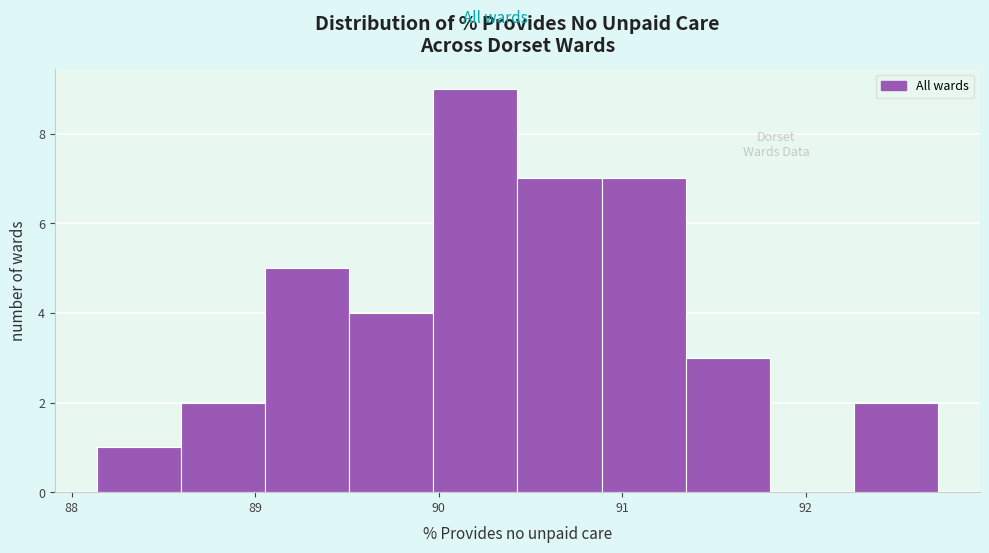

Reading left to right, transcribe this chart: for each bar, give the range it covers on the x-axis and its height. Neither the bar edges nor the heights are printed on the chart, so give them approximately, as read against the axes.

88.1 to 88.6: 1
88.6 to 89.1: 2
89.1 to 89.5: 5
89.5 to 90.0: 4
90.0 to 90.4: 9
90.4 to 90.9: 7
90.9 to 91.3: 7
91.3 to 91.8: 3
91.8 to 92.3: 0
92.3 to 92.7: 2